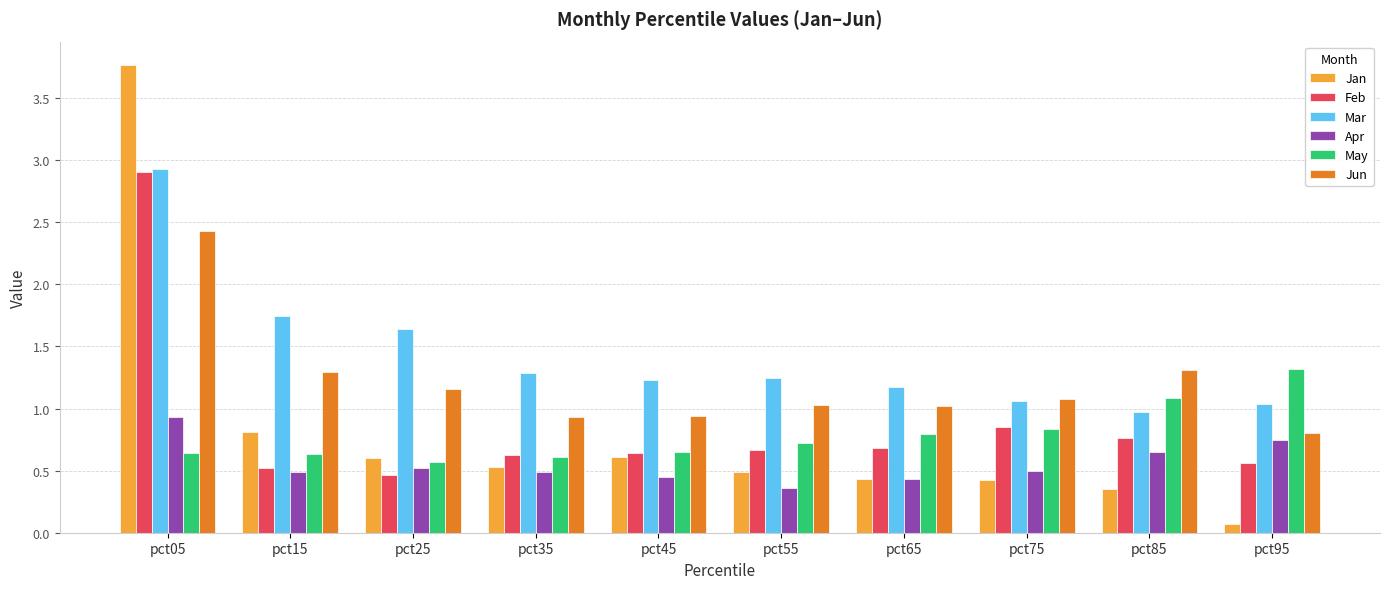

What are all the series names shown in the legend?

Jan, Feb, Mar, Apr, May, Jun